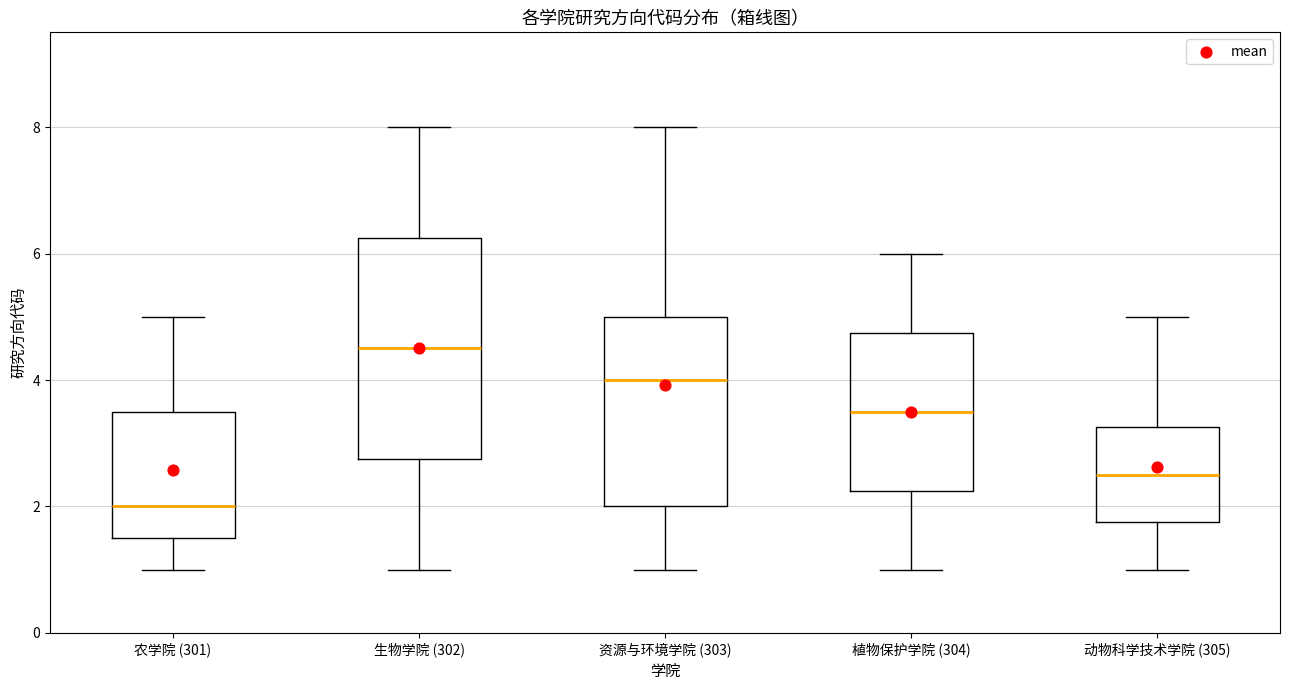

Which box is the tallest, from its lower edge to its upper edge?

生物学院 (302)